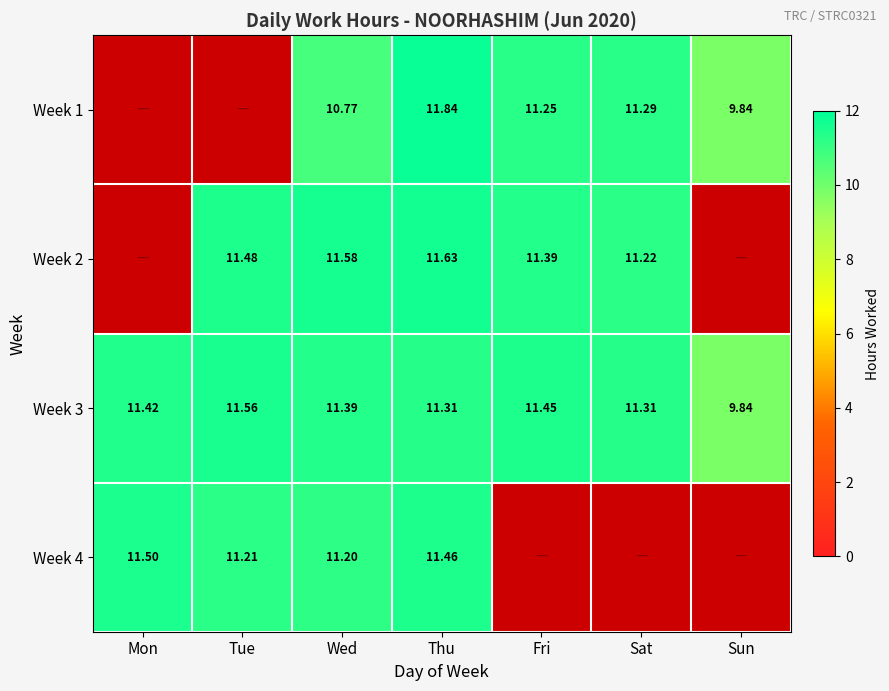

Rank the series at Thu from lowest to highest value.

Week 3, Week 4, Week 2, Week 1